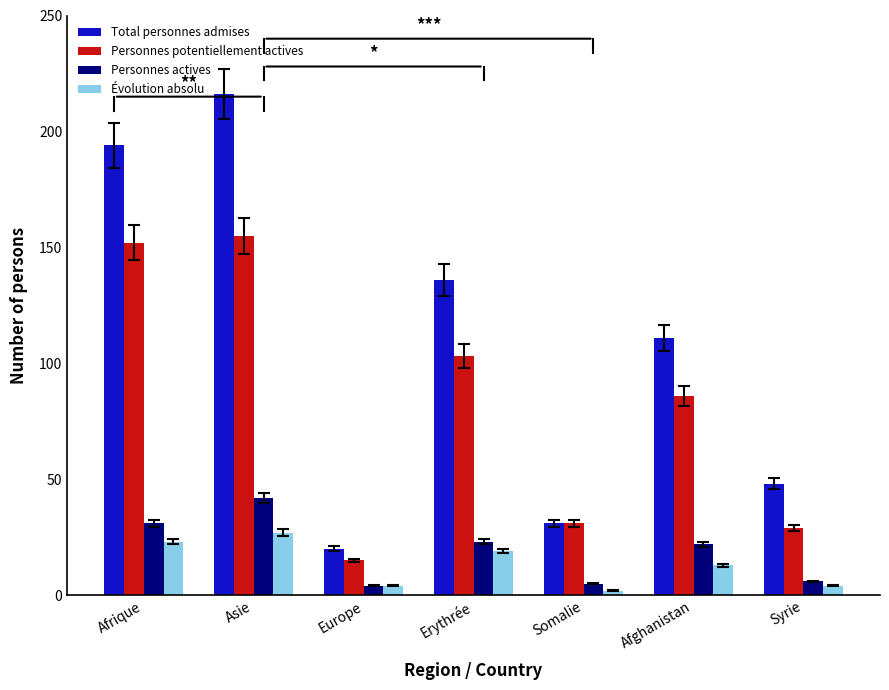

What is the sum of the Personnes potentiellement actives values at Afghanistan and Asie?

241